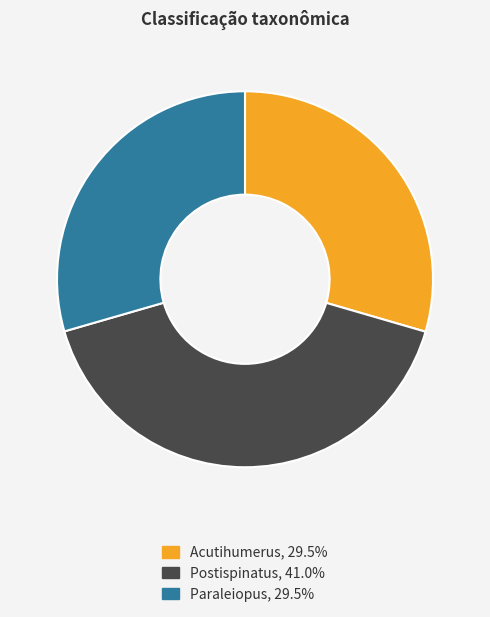

Is the sum of Paraleiopus and Acutihumerus greater than half?

Yes